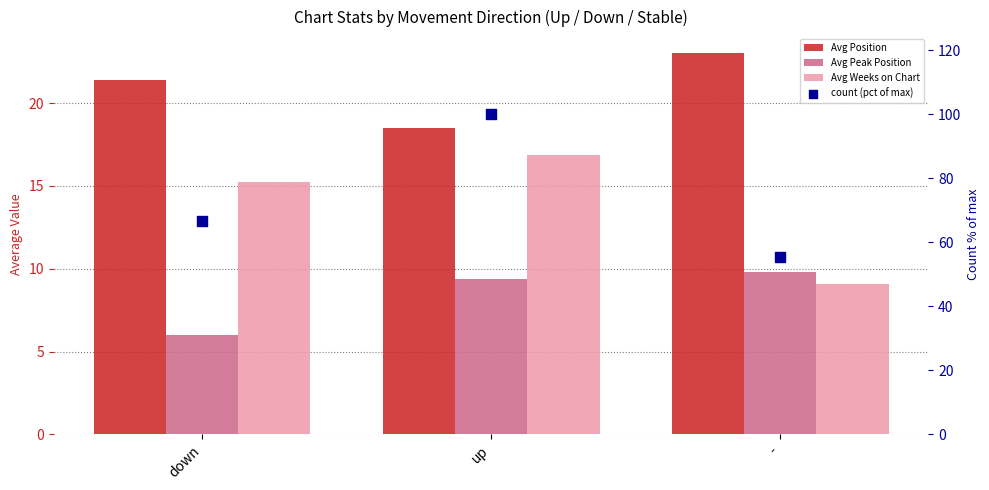

Which series has the widest spread of Y values?

count (pct of max)